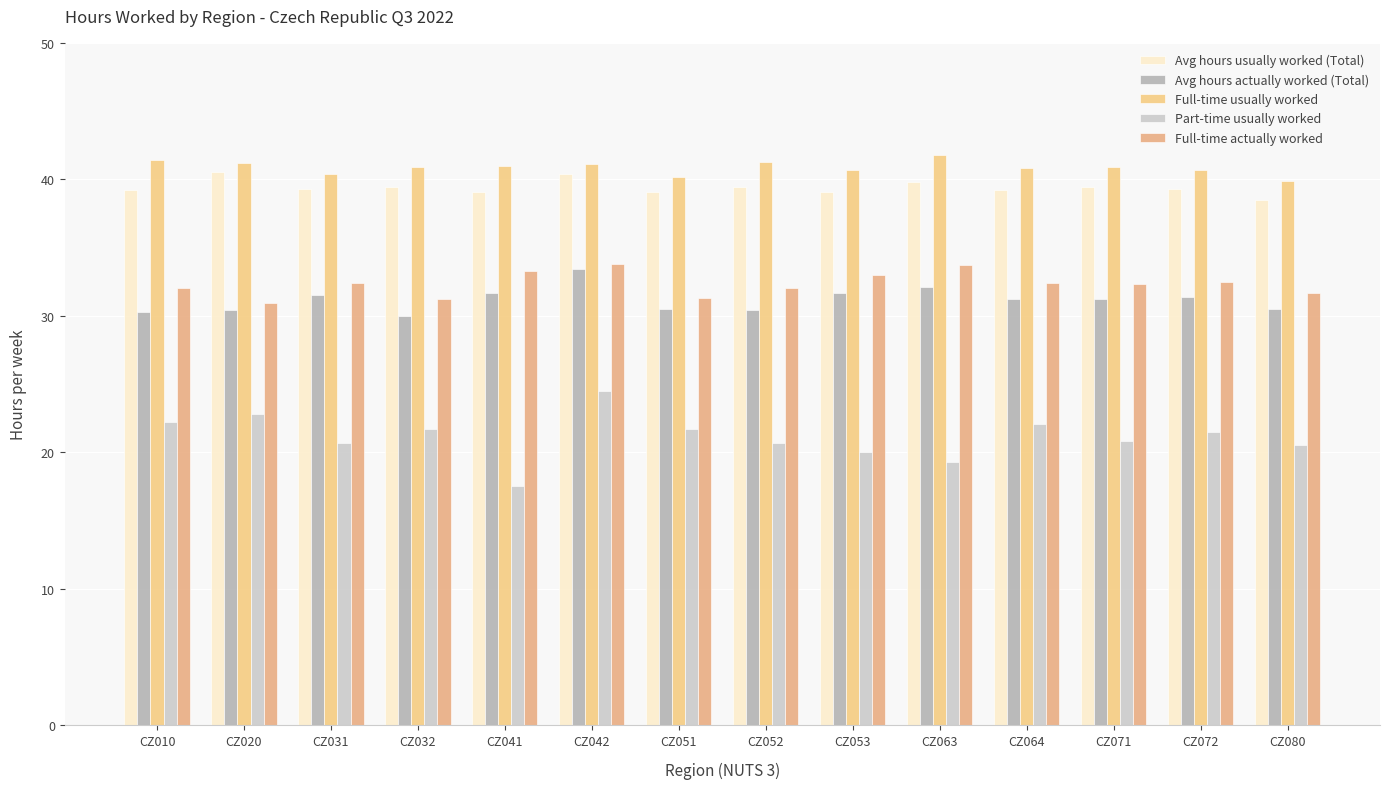

Does the chart contain stacked bars?

No